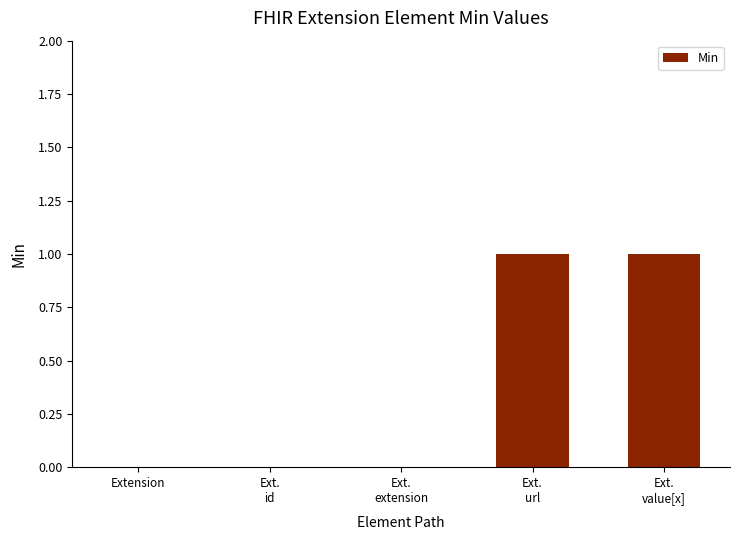

Count the number of categories in the chart.

5